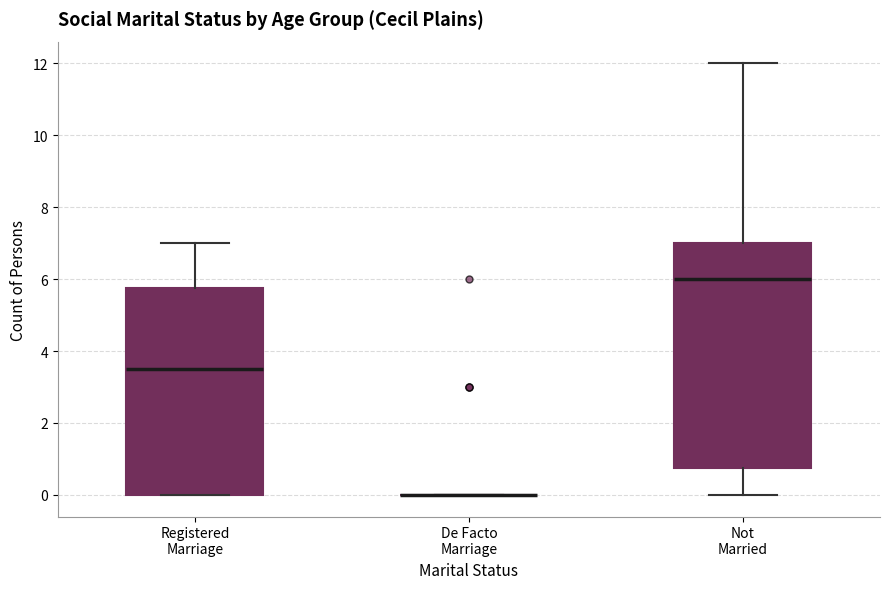

Reading left to right, read every box against the y-axis: the position of its median line, the range the box covers, and the ends of its whiskers. The values are not printed on the chart, so give them approximately, as read against the axis.

Registered Marriage: median 3.6, box 0.0 to 5.8, whiskers 0.0 to 7.0
De Facto Marriage: box collapsed to a line at 0.0, whiskers 0.0 to 0.0
Not Married: median 6.0, box 0.8 to 7.0, whiskers 0.0 to 12.0